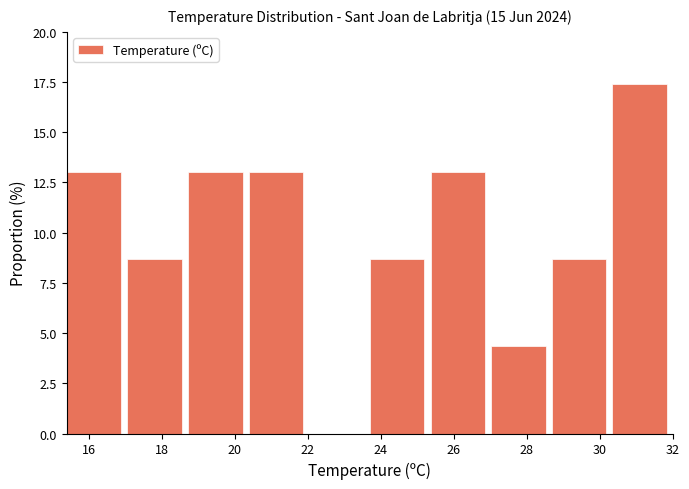

What is the height of the bar covering 23.70 to 25.36 on the x-axis? Neither the bar edges nor the heights are printed on the chart, so give them approximately, as read against the axes.

8.5